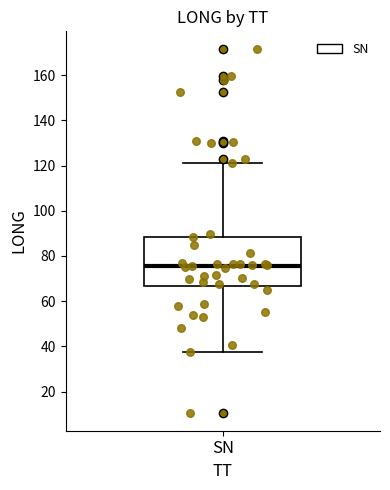

Transcribe this box plot: give where the median line is, the range the box spans, and where the two whiskers end, as read against the y-axis. The values are not printed on the chart, so give them approximately, as read against the axis.

median 76, box 66 to 88, whiskers 38 to 122